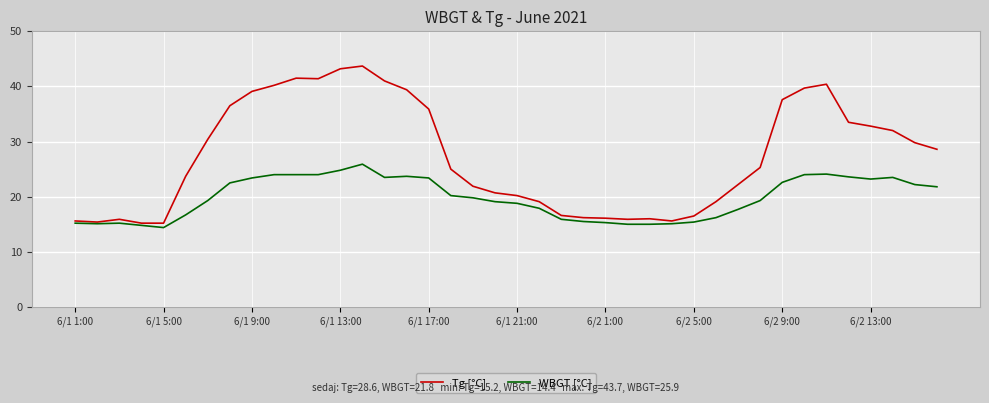

Which series has the largest range (max minus min)?

Tg [°C]